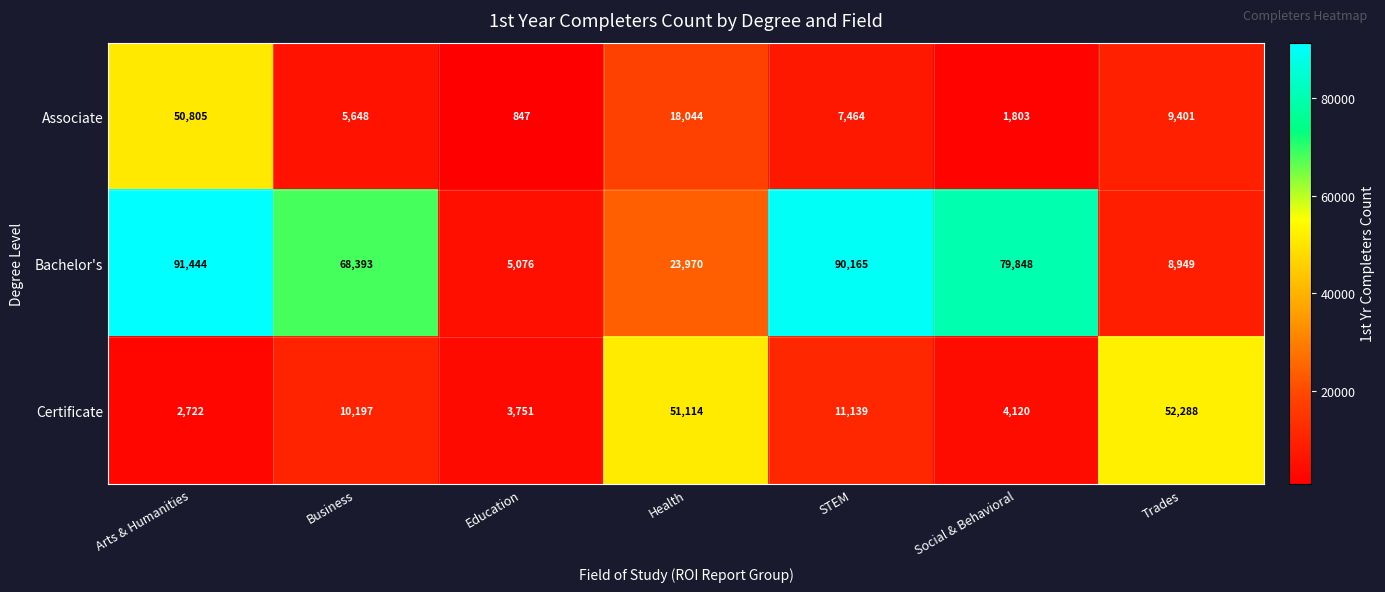

What is the average value of the Associate series?

13430